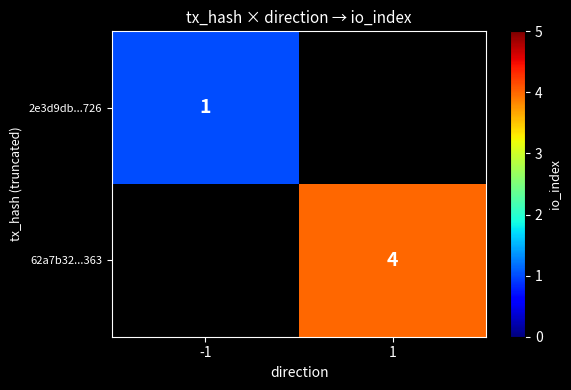

At which category does the chart reach its peak across all series?

1